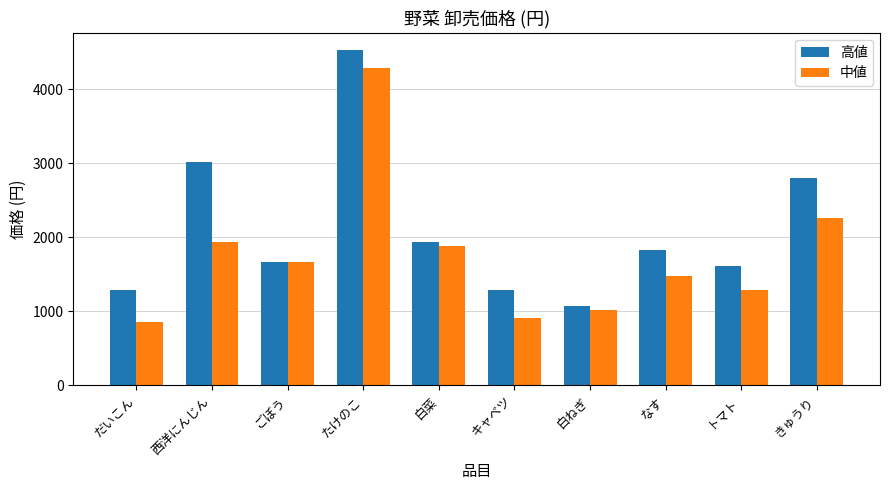

What are all the series names shown in the legend?

高値, 中値